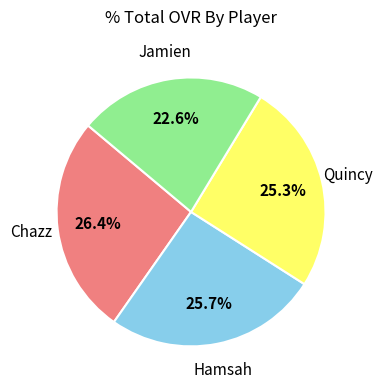

Does Jamien account for over 50% of the chart?

No